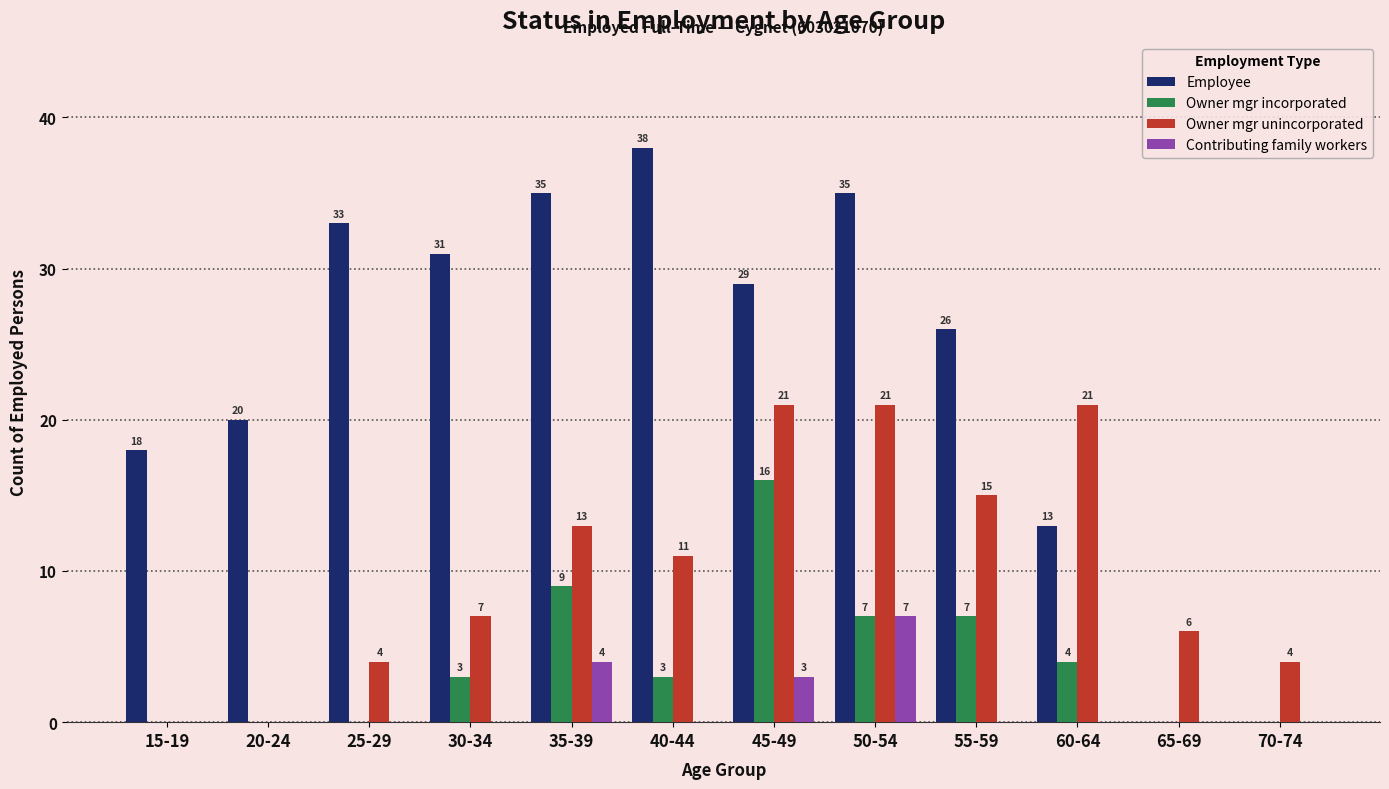

What is the sum of the Contributing family workers values at 15-19 and 45-49?

3